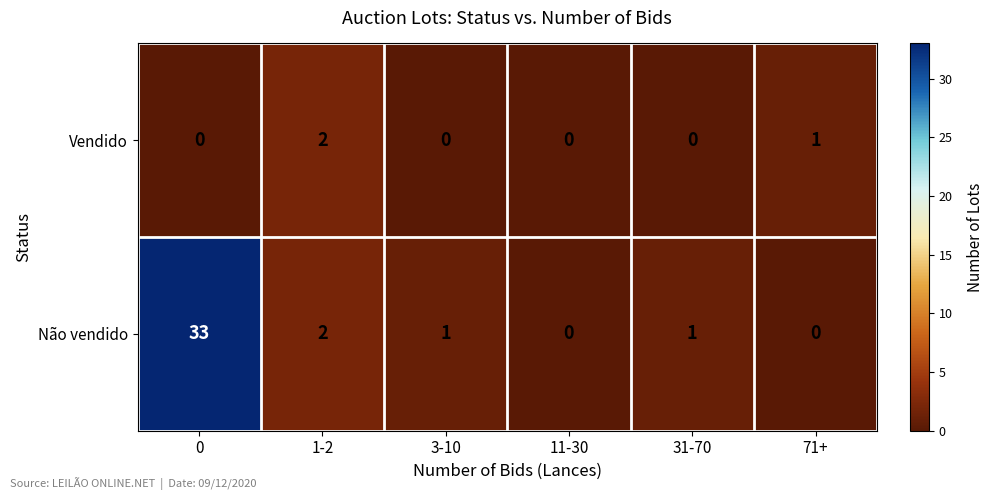

How many values in Não vendido are above zero?

4